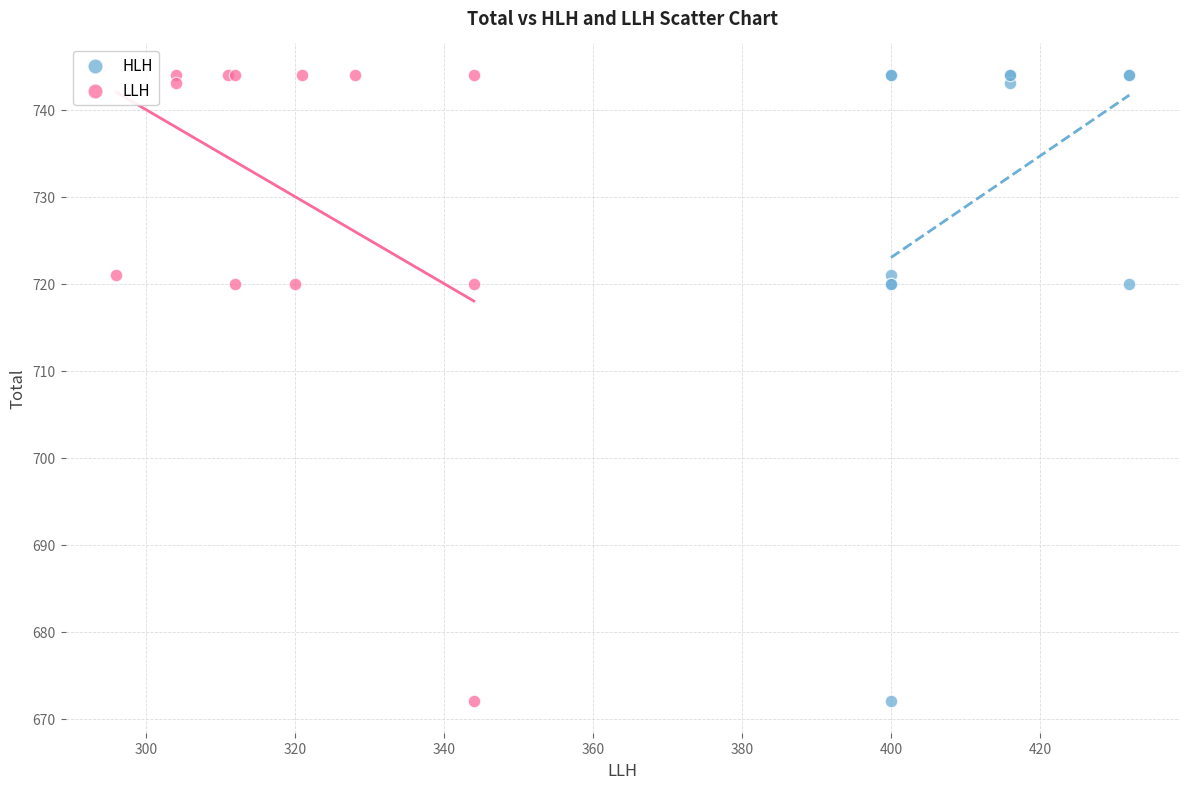

What are all the series names shown in the legend?

HLH, LLH